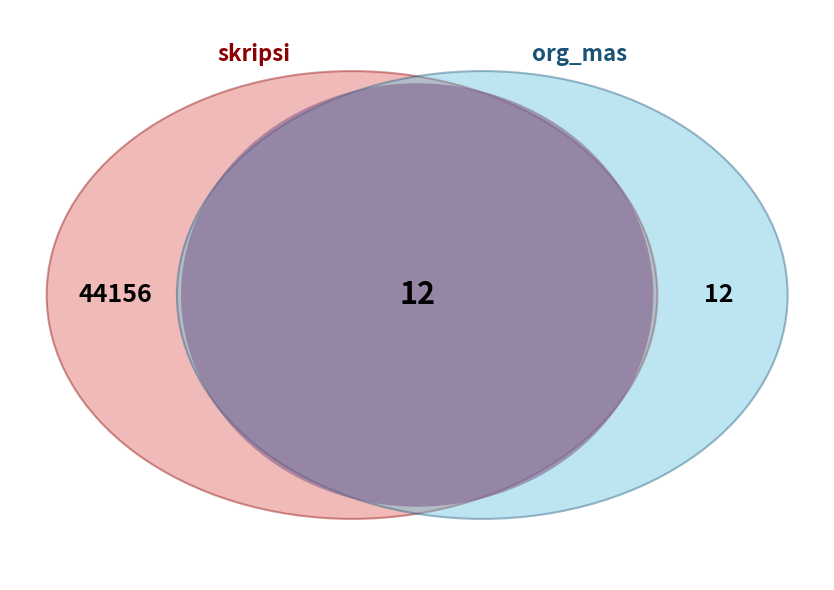

What is the ratio of the value at skripsi to the value at org_mas?

3679.7